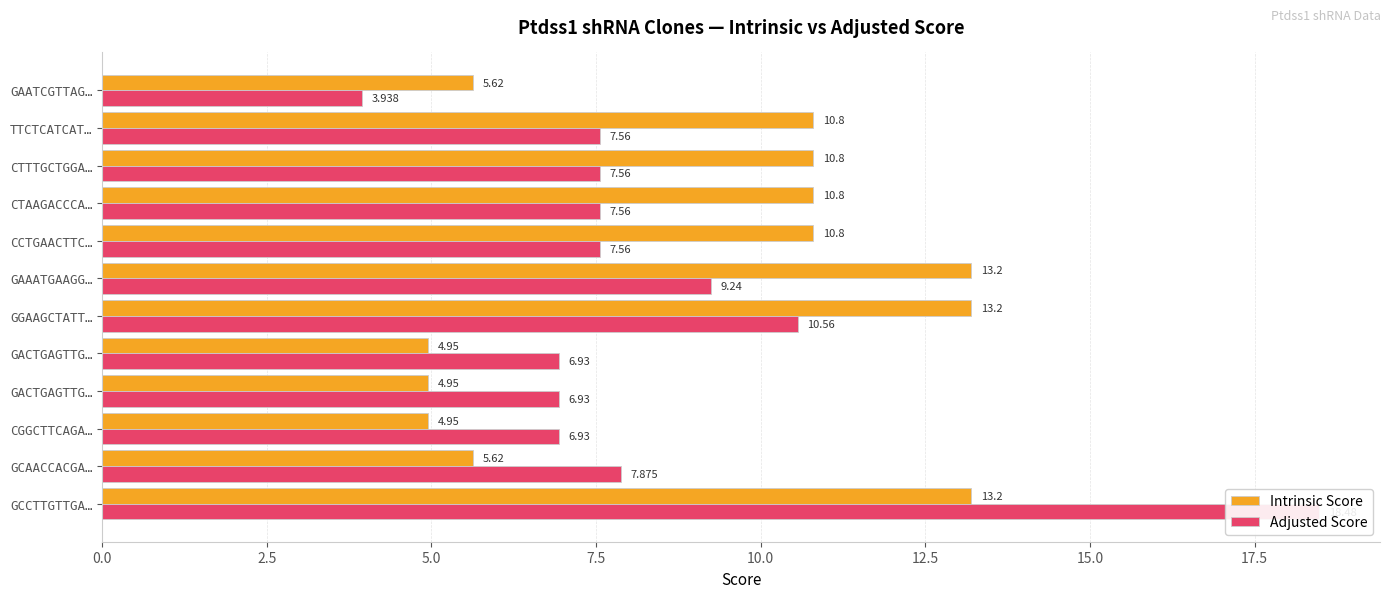

Read the Adjusted Score value at CTTTGCTGGA….

7.6